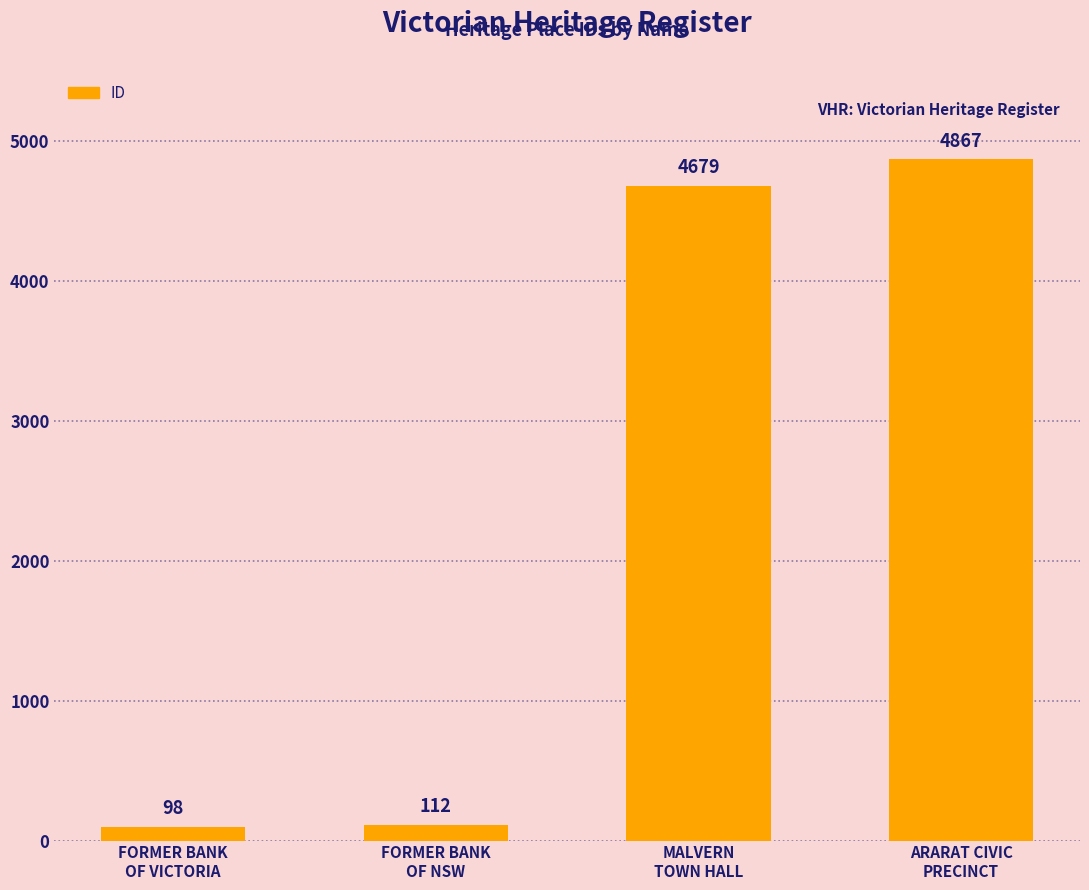

Rank the categories by value from highest to lowest.

ARARAT CIVIC
PRECINCT, MALVERN
TOWN HALL, FORMER BANK
OF NSW, FORMER BANK
OF VICTORIA